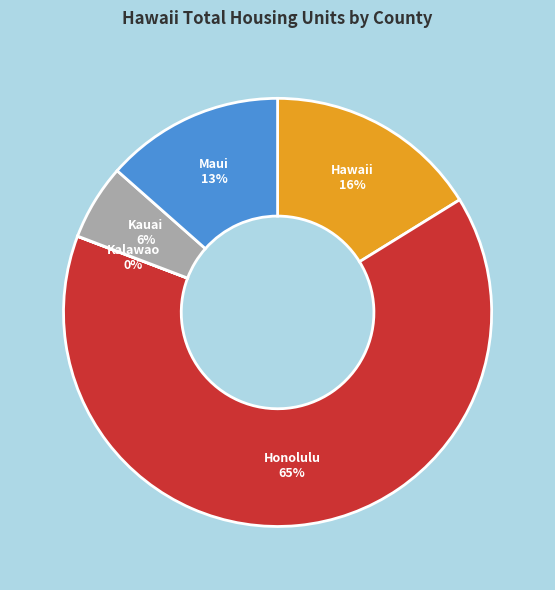

To the nearest percent, what is the average slice percentage?

20%